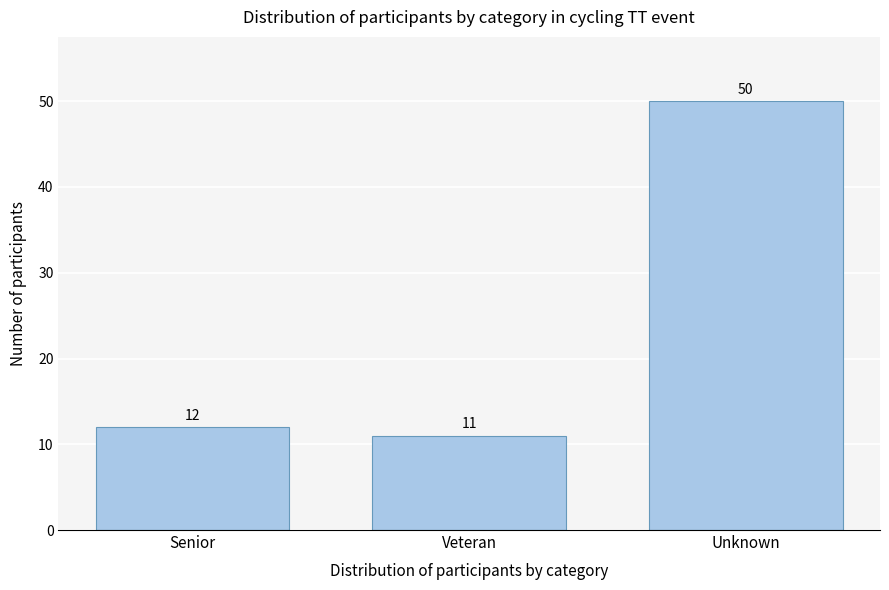

Reading left to right, what are all the values shown in this chart?

12	11	50